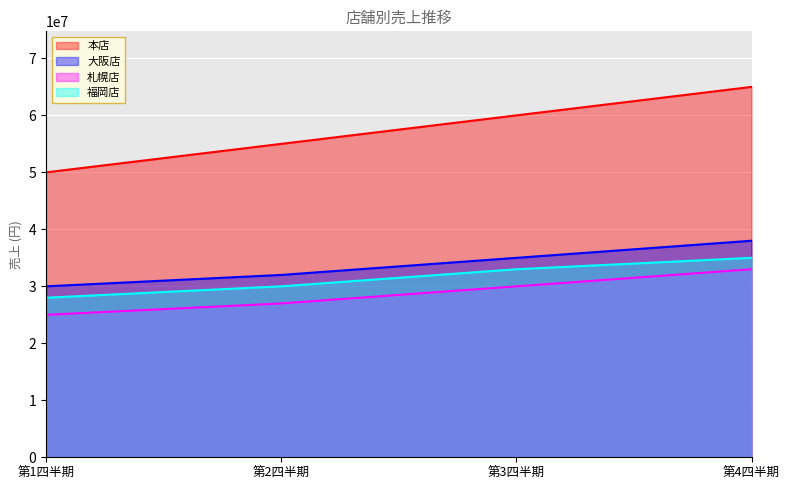

True or false: 大阪店 has a value of 18780677 at 第2四半期.

False